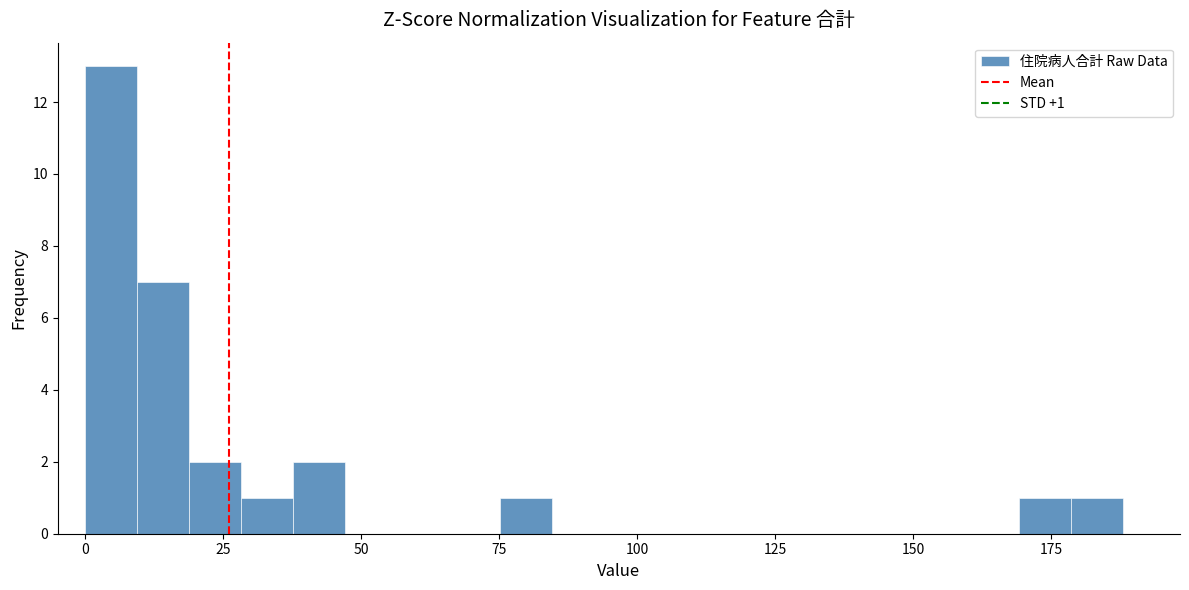

Read against the x-axis, roughly where is the centre of the tallest bar?

5